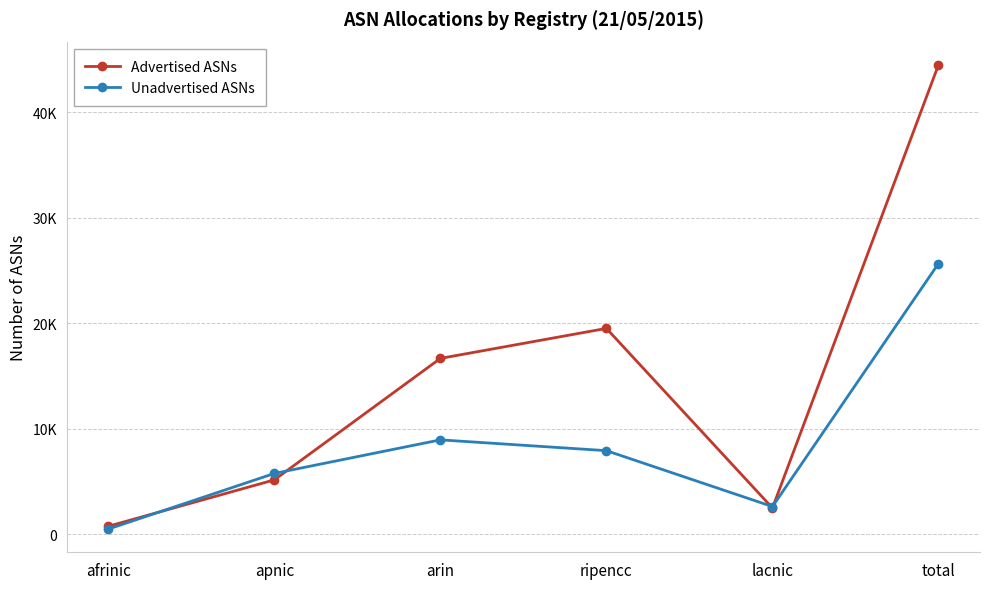

What are all the series names shown in the legend?

Advertised ASNs, Unadvertised ASNs